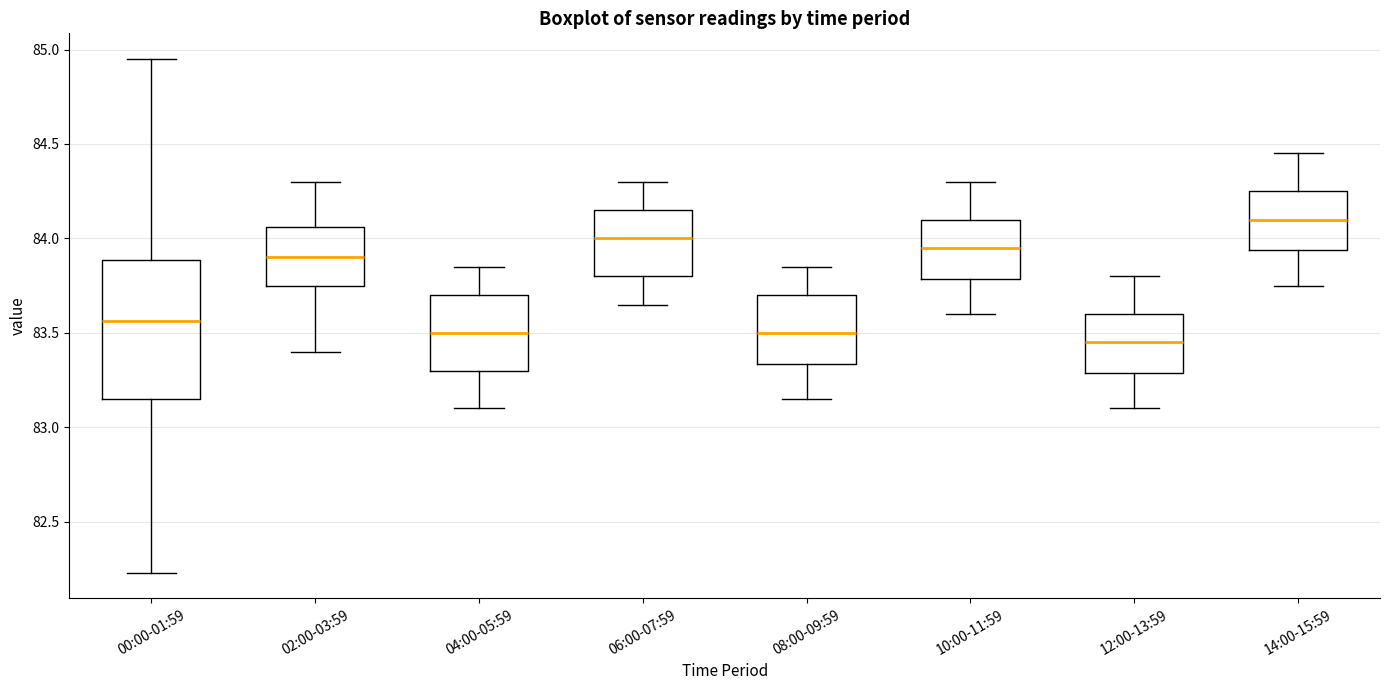

Reading left to right, read every box against the y-axis: the position of its median line, the range the box covers, and the ends of its whiskers. The values are not printed on the chart, so give them approximately, as read against the axis.

00:00-01:59: median 83.55, box 83.15 to 83.90, whiskers 82.25 to 84.95
02:00-03:59: median 83.90, box 83.75 to 84.05, whiskers 83.40 to 84.30
04:00-05:59: median 83.50, box 83.30 to 83.70, whiskers 83.10 to 83.85
06:00-07:59: median 84.00, box 83.80 to 84.15, whiskers 83.65 to 84.30
08:00-09:59: median 83.50, box 83.35 to 83.70, whiskers 83.15 to 83.85
10:00-11:59: median 83.95, box 83.80 to 84.10, whiskers 83.60 to 84.30
12:00-13:59: median 83.45, box 83.30 to 83.60, whiskers 83.10 to 83.80
14:00-15:59: median 84.10, box 83.95 to 84.25, whiskers 83.75 to 84.45